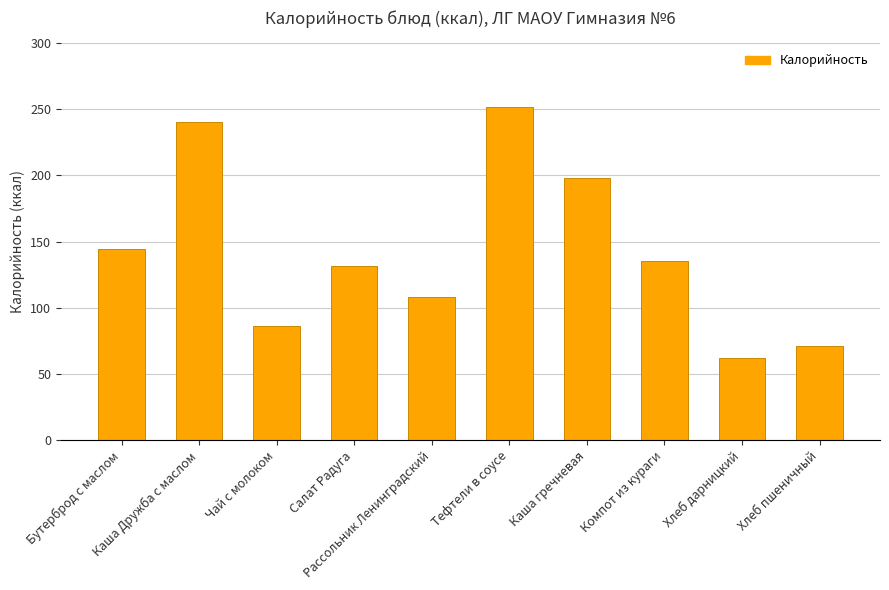

What is the maximum value shown in the chart?

252.0